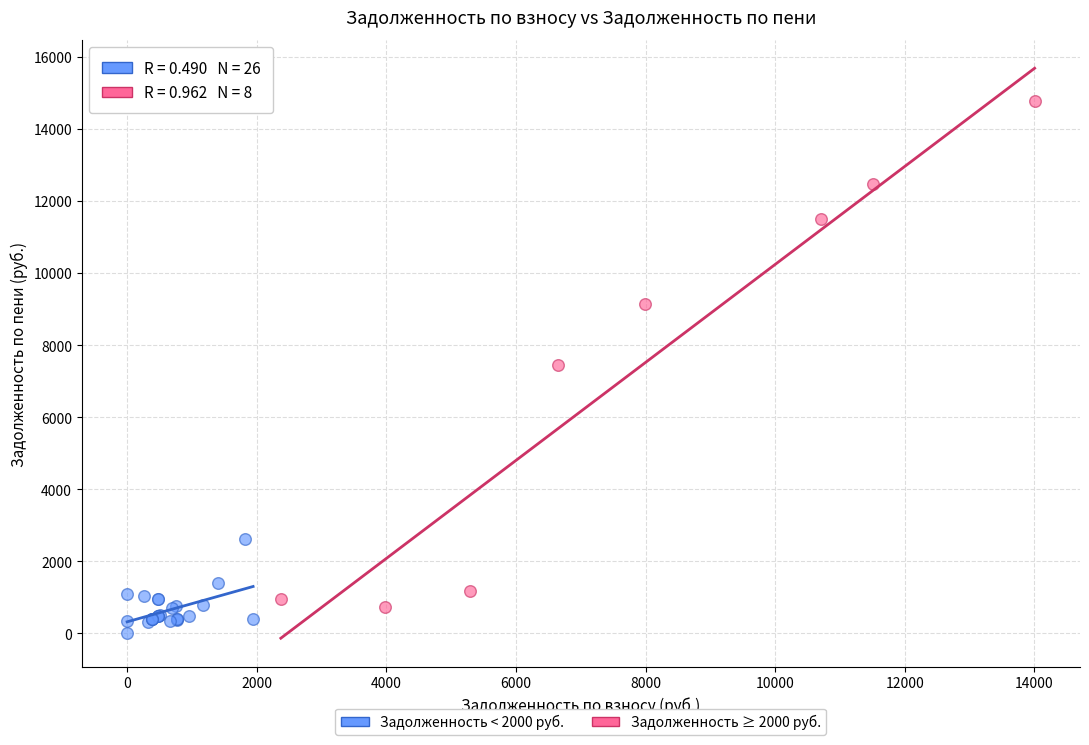

Which series contains the highest Y value?

Задолженность ≥ 2000 руб.